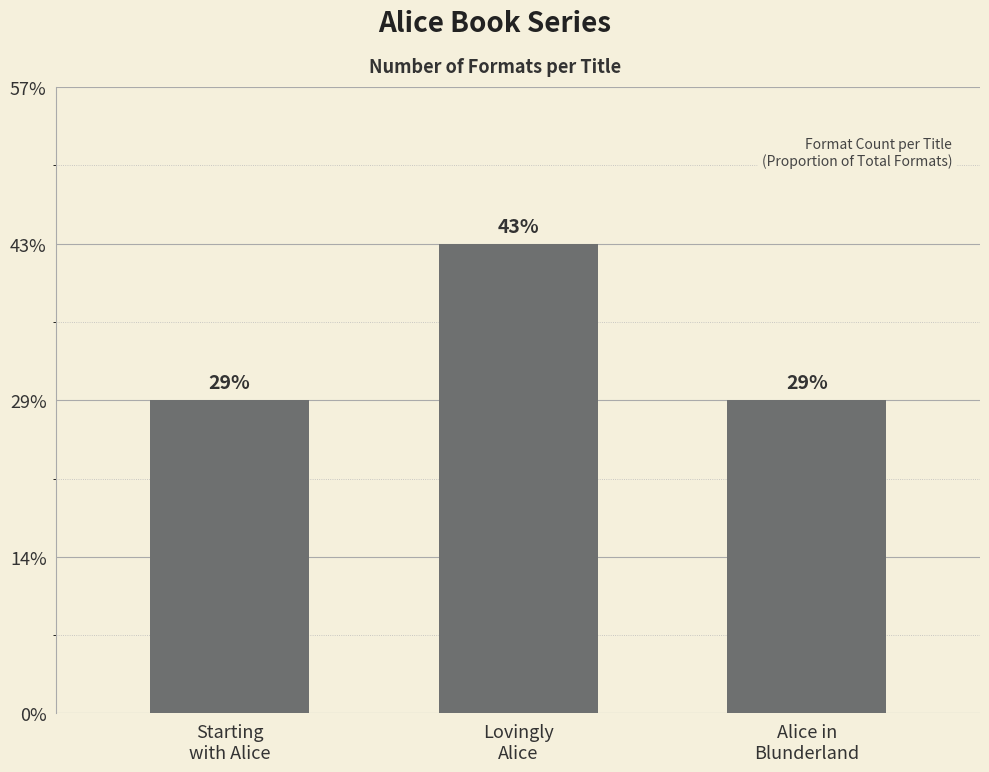

Reading left to right, list all the values displayed in this chart.

Starting
with Alice=2	Lovingly
Alice=3	Alice in
Blunderland=2